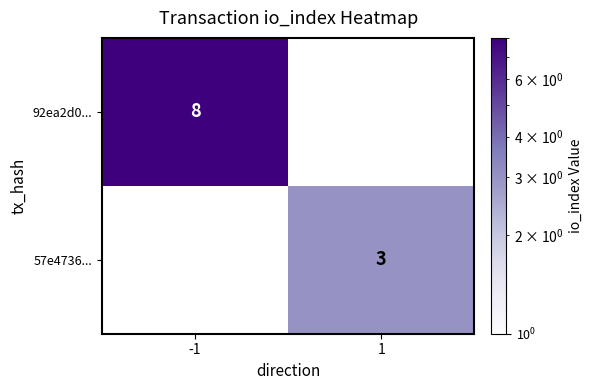

What is the smallest value displayed?

3.0